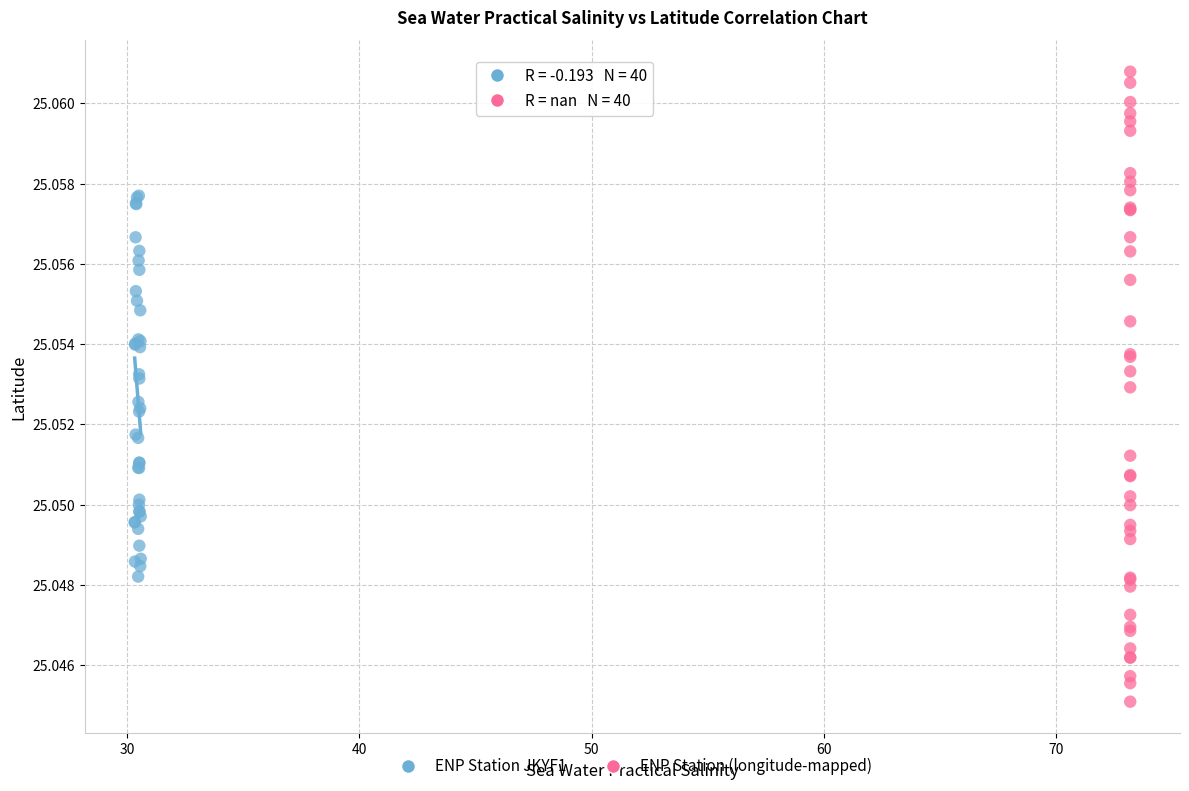

Which series reaches the minimum Y coordinate?

ENP Station (longitude-mapped)